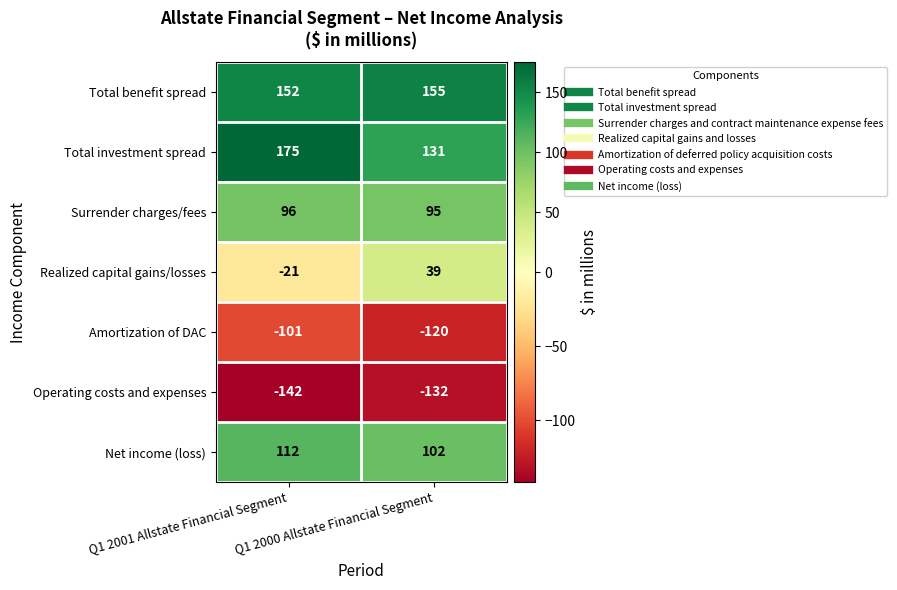

The Surrender charges/fees series shows 95 at Q1 2000 Allstate Financial Segment. True or false?

True